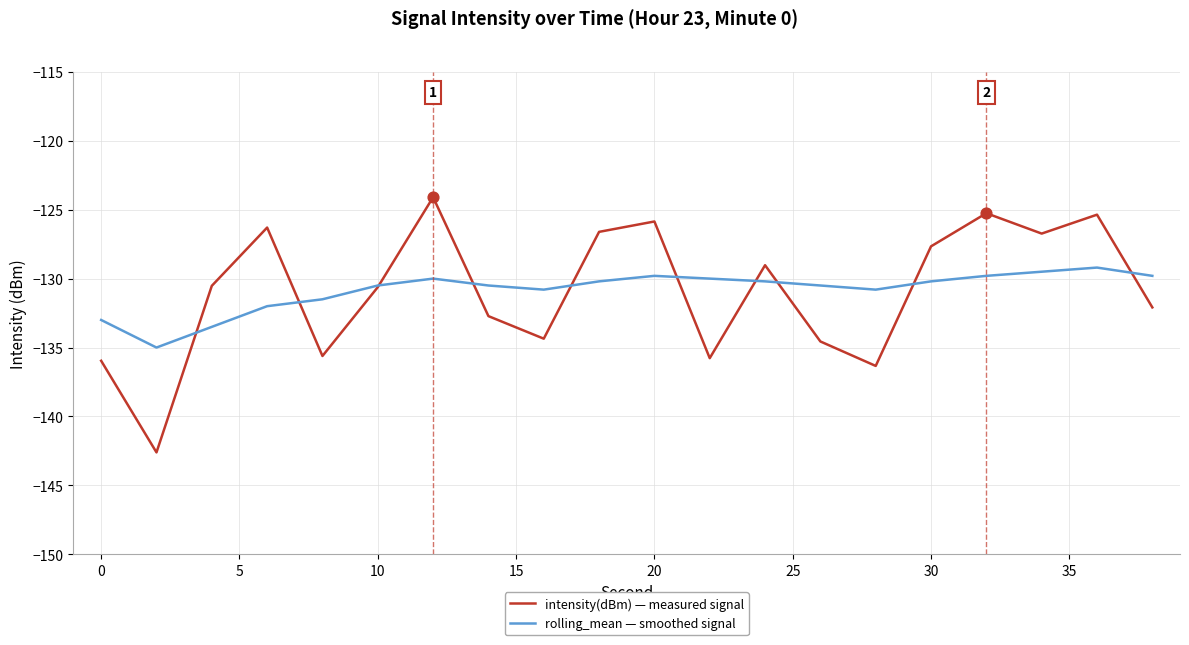

List the series in order of their peak value, lowest first.

rolling_mean — smoothed signal, intensity(dBm) — measured signal